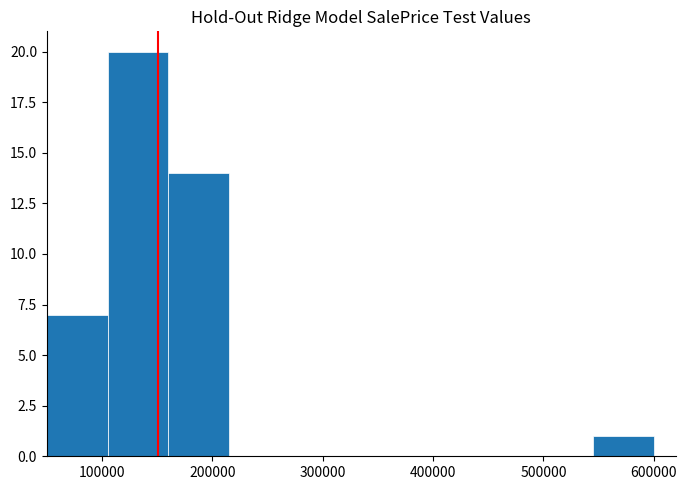

Reading left to right, list every bar in this chart as the range it spans on the x-axis followed by its height. Neither the bar edges nor the heights are printed on the chart, so give them approximately, as read against the axes.

50000 to 105000: 7
105000 to 160000: 20
160000 to 215000: 14
215000 to 270000: 0
270000 to 325000: 0
325000 to 380000: 0
380000 to 435000: 0
435000 to 490000: 0
490000 to 545000: 0
545000 to 600000: 1